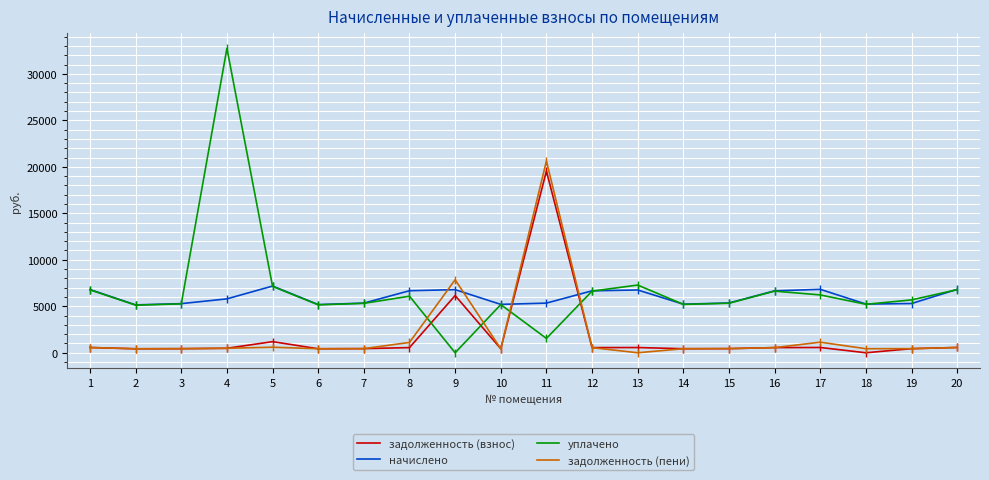

Which series has the largest range (max minus min)?

уплачено